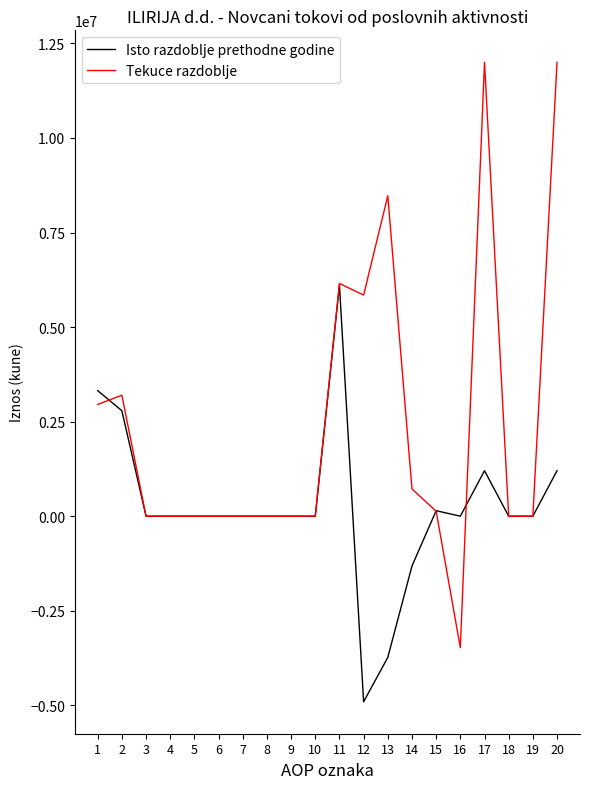

Reading right to left, list all the values displayed in this chart.

Isto razdoblje prethodne godine: 20=1203068	19=0	18=0	17=1203068	16=0	15=145036	14=-1317026	13=-3733813	12=-4905803	11=6108871	10=0	9=0	8=0	7=0	6=0	5=0	4=0	3=0	2=2788869	1=3320002
Tekuce razdoblje: 20=11999706	19=0	18=0	17=11999706	16=-3477480	15=131690	14=720085	13=8471914	12=5846209	11=6153497	10=0	9=0	8=0	7=0	6=0	5=0	4=0	3=0	2=3199224	1=2954273